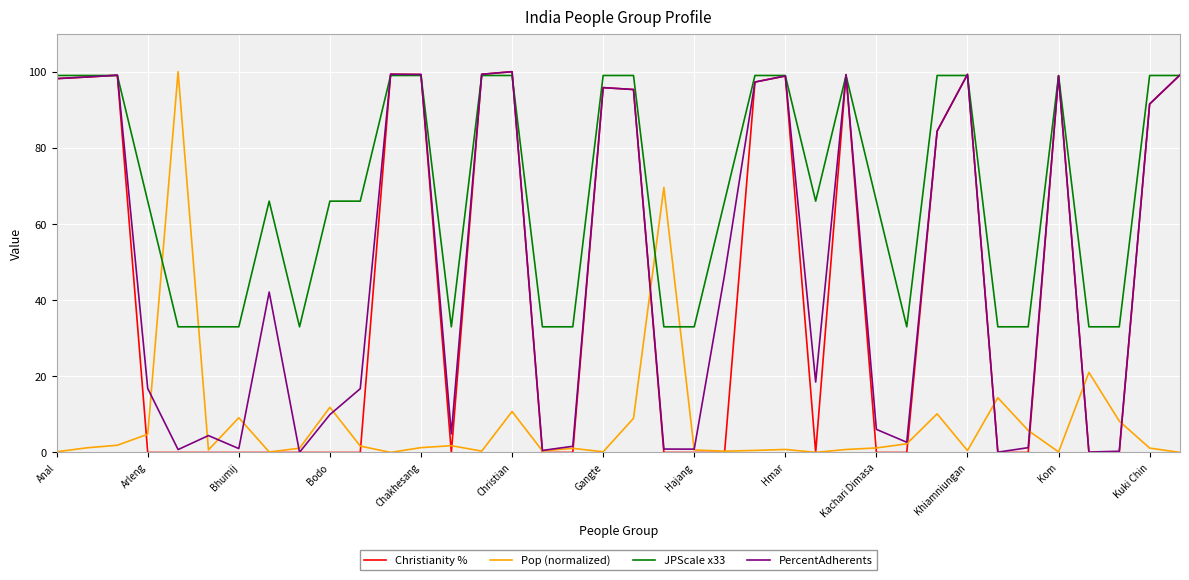

What is the highest value of the PercentAdherents series?

100.0